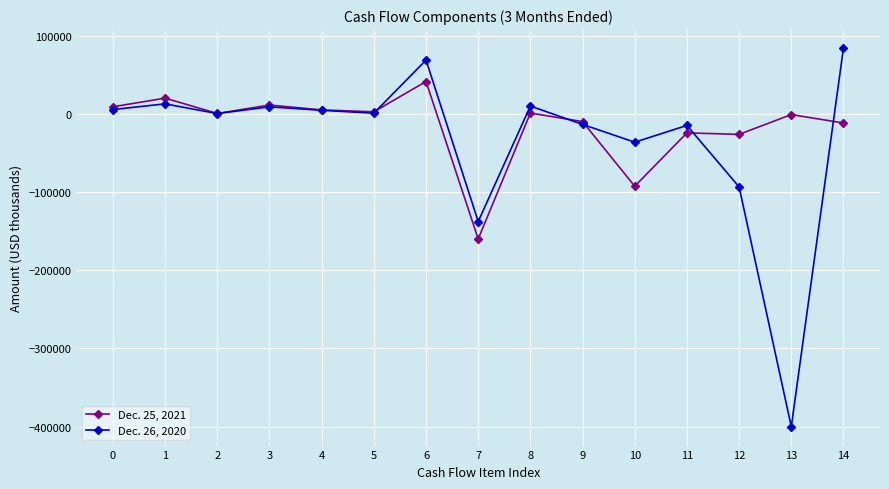

What value does the Dec. 26, 2020 series have at 13, to the nearest 100?

-400000